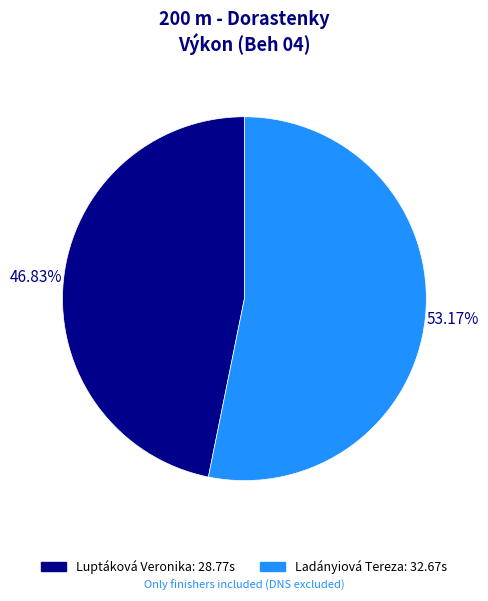

Rank the categories by value from highest to lowest.

Ladányiová Tereza, Luptáková Veronika